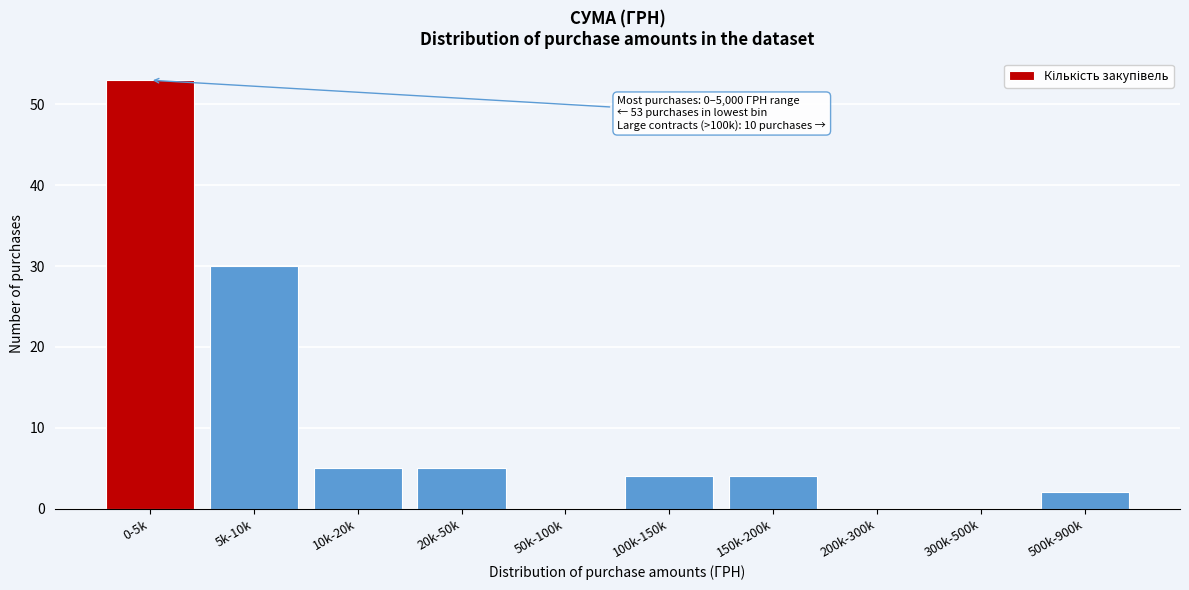

Reading left to right, list all the values displayed in this chart.

0-5k=53	5k-10k=30	10k-20k=5	20k-50k=5	50k-100k=0	100k-150k=4	150k-200k=4	200k-300k=0	300k-500k=0	500k-900k=2